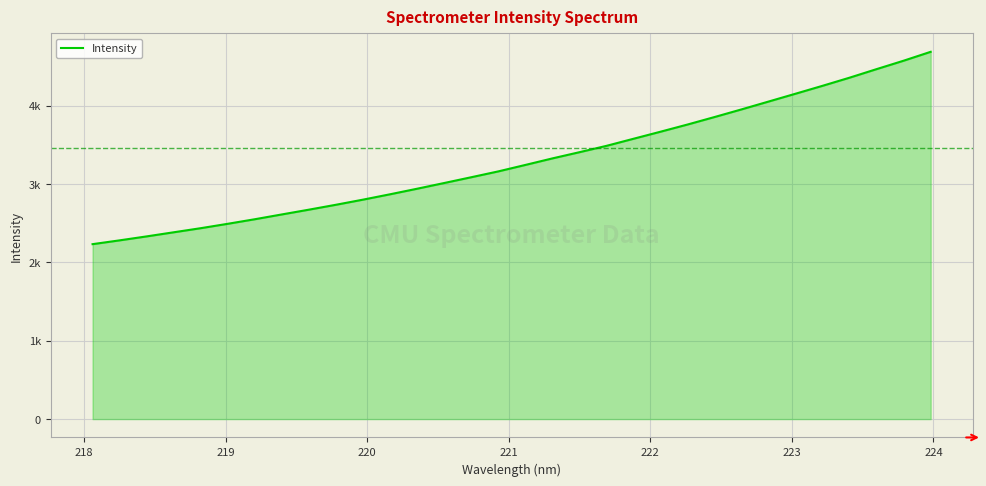

What is the label of the 30th point from the right?

219